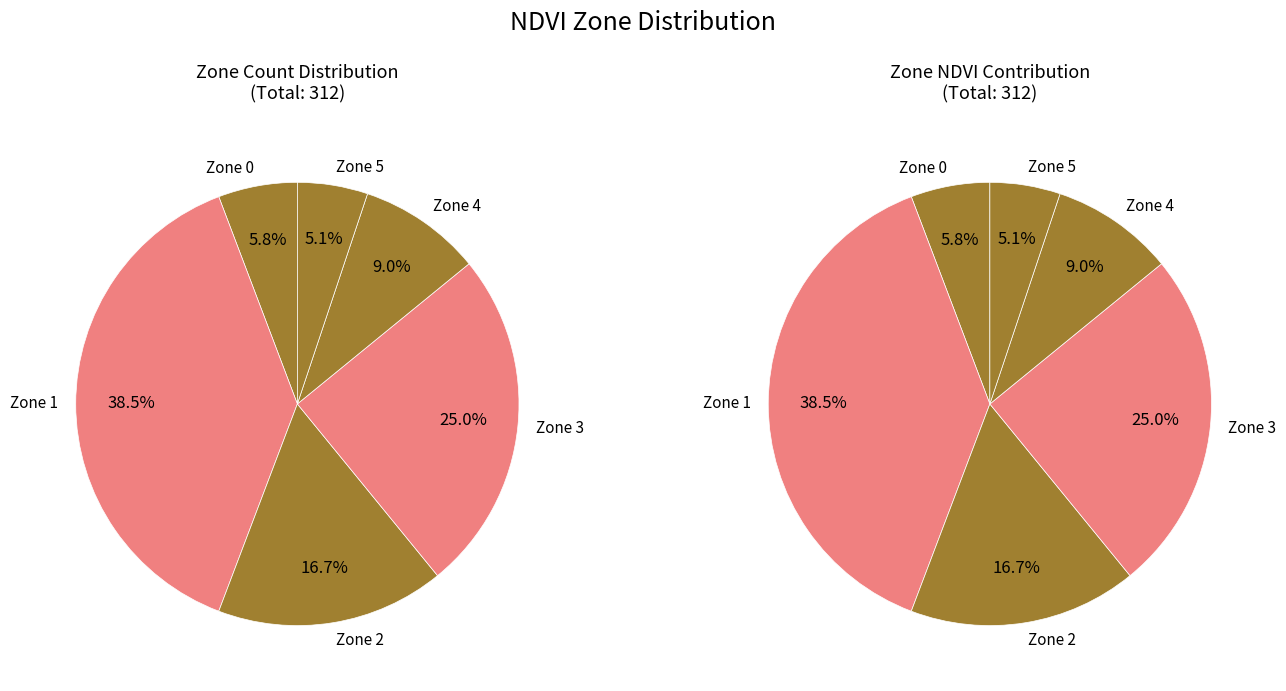

Which category has the biggest portion of the pie?

Zone 1